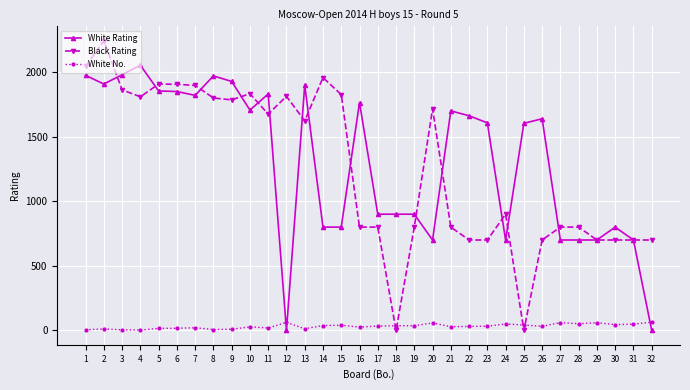

Count the number of data series in this chart.

3